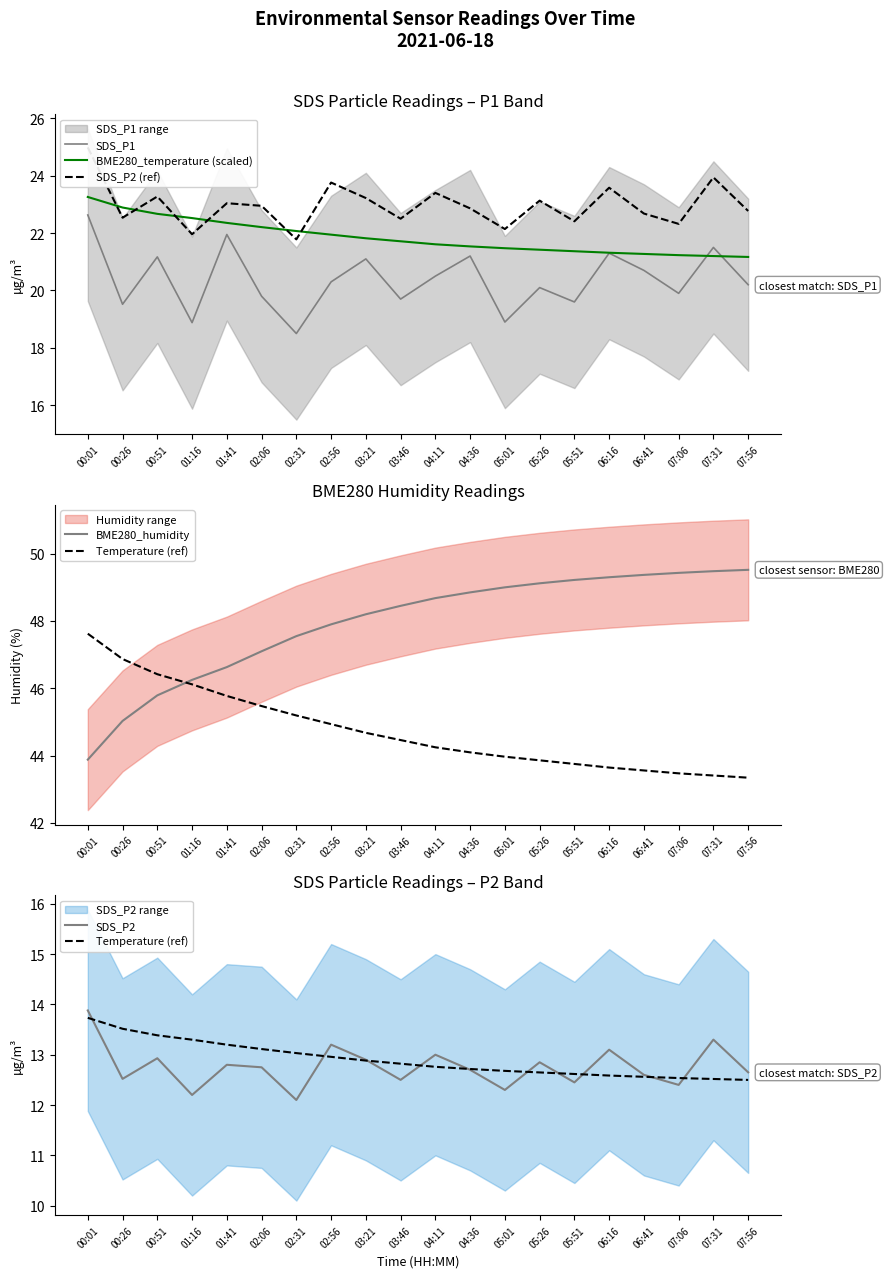

True or false: SDS_P2 (ref) and Temperature (ref) intersect in this chart.

False